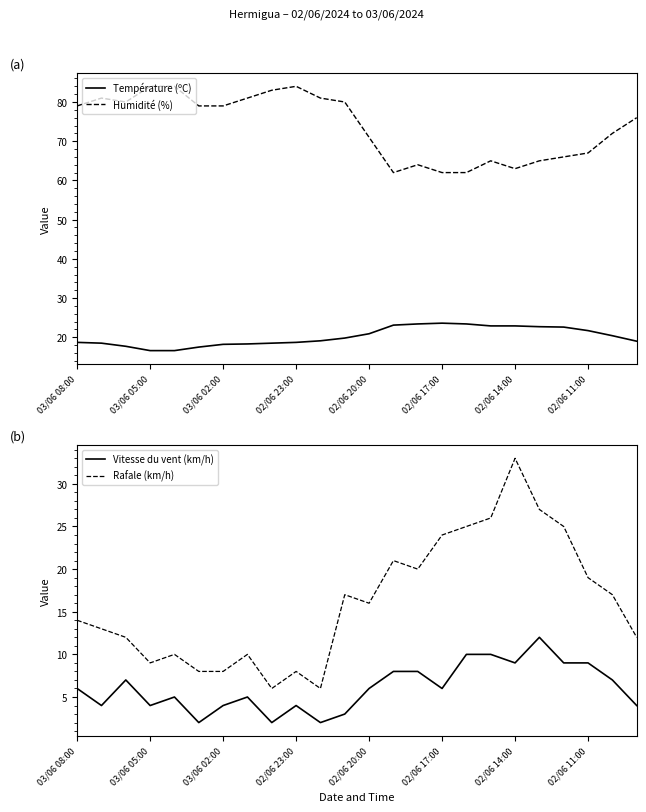

Reading right to left, what are all the values shown in this chart?

Température (ºC): 19.0	20.4	21.7	22.6	22.7	22.9	22.9	23.4	23.6	23.4	23.1	20.9	19.8	19.1	18.7	18.5	18.3	18.2	17.5	16.6	16.6	17.7	18.5	18.7
Humidité (%): 76.0	72.0	67.0	66.0	65.0	63.0	65.0	62.0	62.0	64.0	62.0	71.0	80.0	81.0	84.0	83.0	81.0	79.0	79.0	84.0	84.0	80.0	81.0	79.0
Vitesse du vent (km/h): 4.0	7.0	9.0	9.0	12.0	9.0	10.0	10.0	6.0	8.0	8.0	6.0	3.0	2.0	4.0	2.0	5.0	4.0	2.0	5.0	4.0	7.0	4.0	6.0
Rafale (km/h): 12.0	17.0	19.0	25.0	27.0	33.0	26.0	25.0	24.0	20.0	21.0	16.0	17.0	6.0	8.0	6.0	10.0	8.0	8.0	10.0	9.0	12.0	13.0	14.0